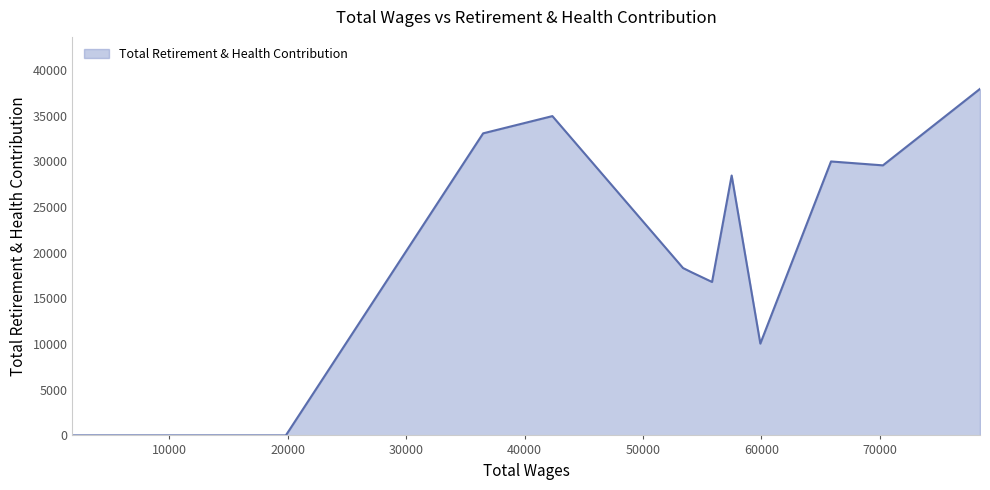

What is the difference between the maximum and minimum values?

37954